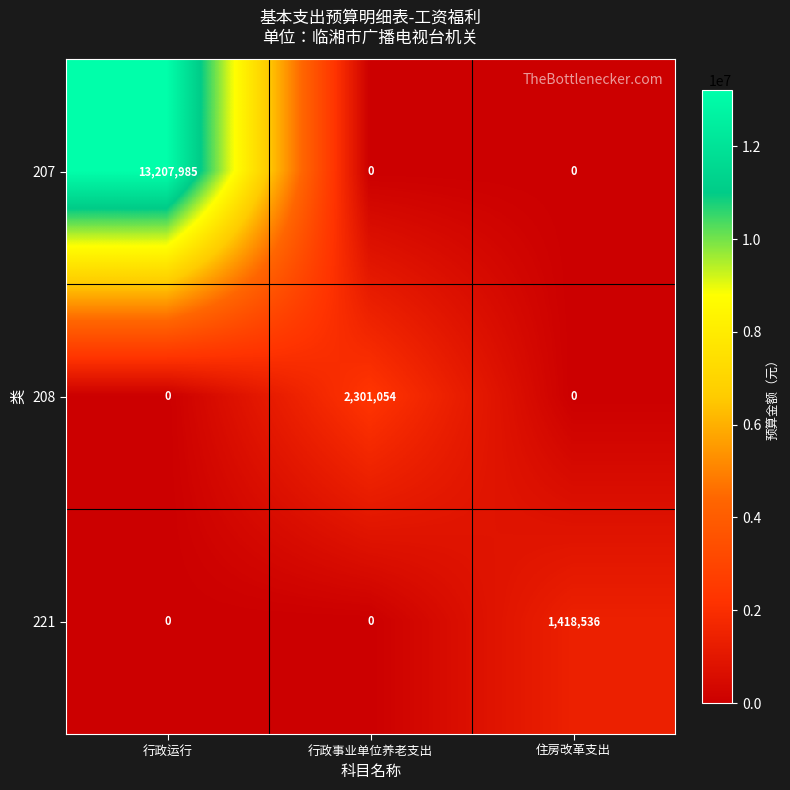

Count the number of categories in the chart.

3